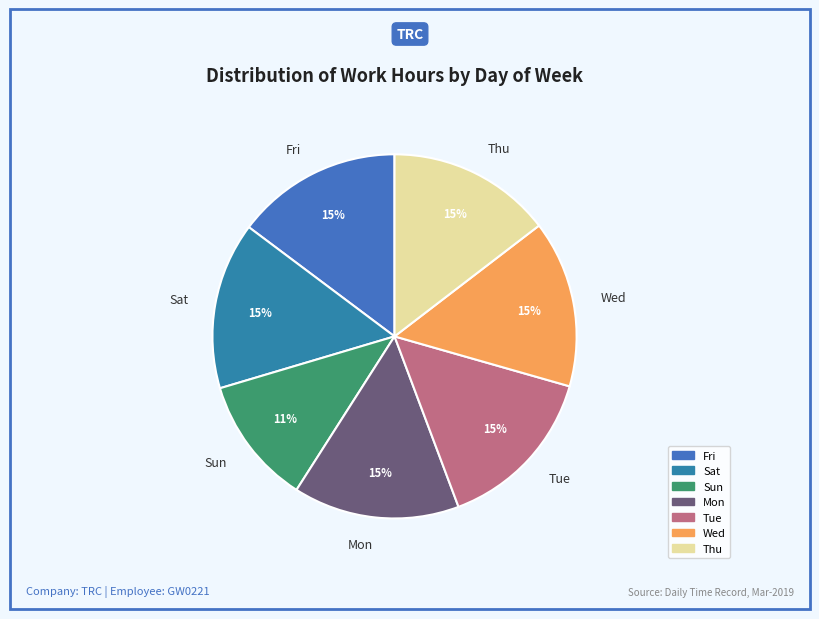

Approximately how many times larger is the value at Mon compared to Tue?

1.0